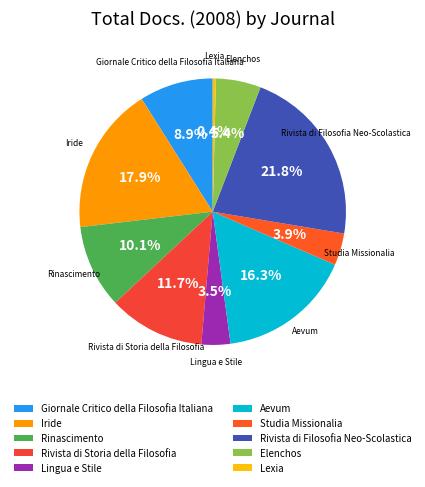

How many segments does this pie chart have?

10